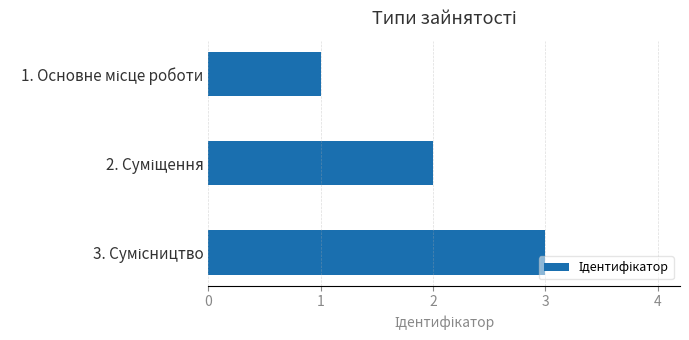

What is the greatest value displayed?

3